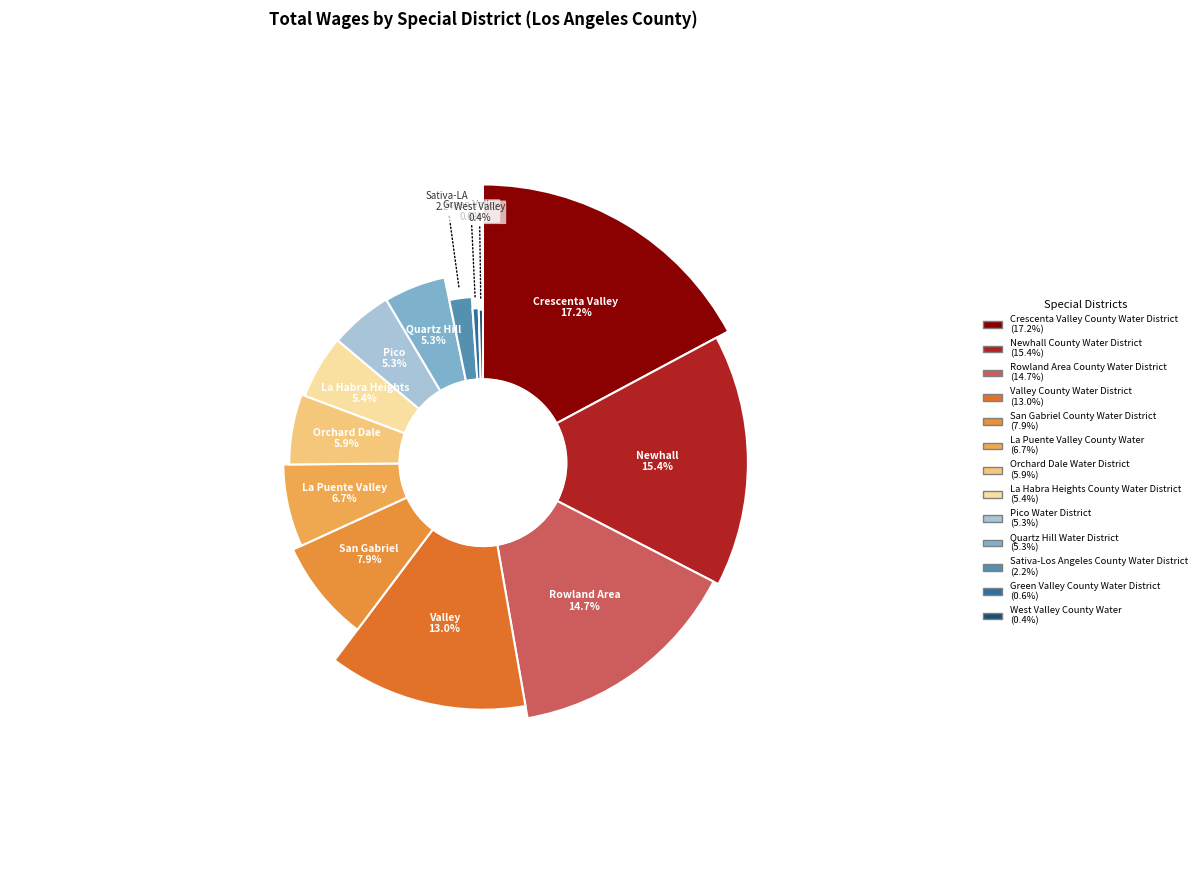

Rank the categories by value from lowest to highest.

West Valley County Water, Green Valley County Water District, Sativa-Los Angeles County Water District, Quartz Hill Water District, Pico Water District, La Habra Heights County Water District, Orchard Dale Water District, La Puente Valley County Water, San Gabriel County Water District, Valley County Water District, Rowland Area County Water District, Newhall County Water District, Crescenta Valley County Water District